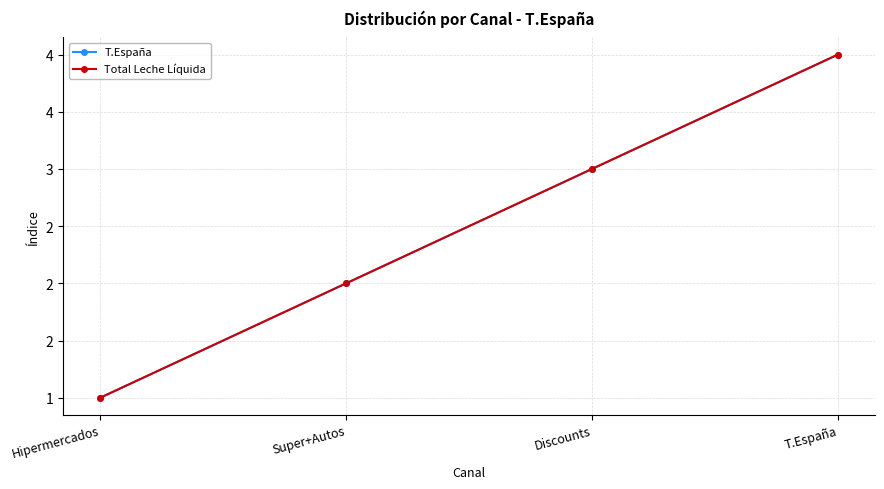

Does the chart have visible grid lines?

Yes